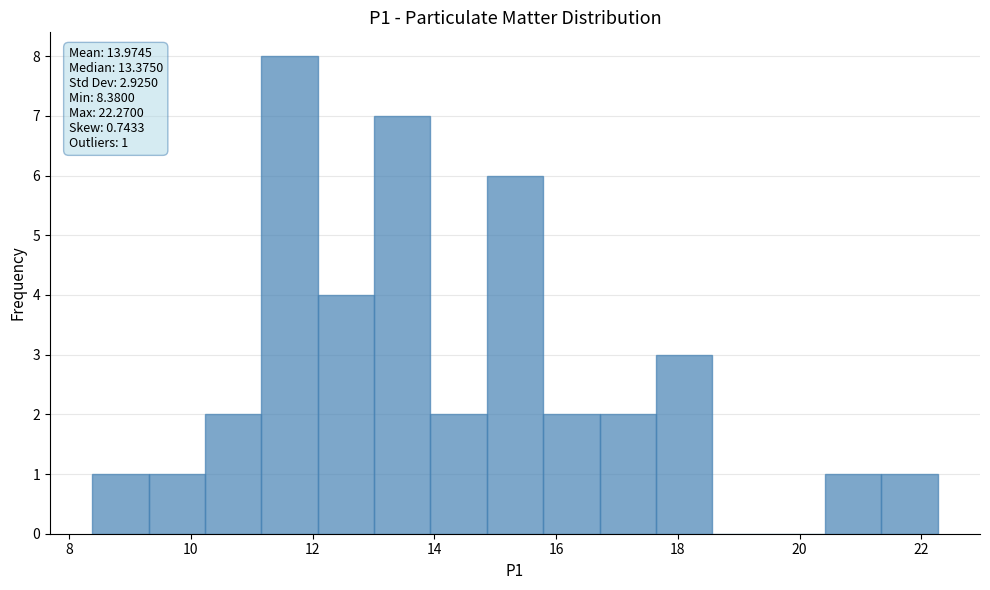

Over which range of the x-axis is the bar tallest?

11.2 to 12.0